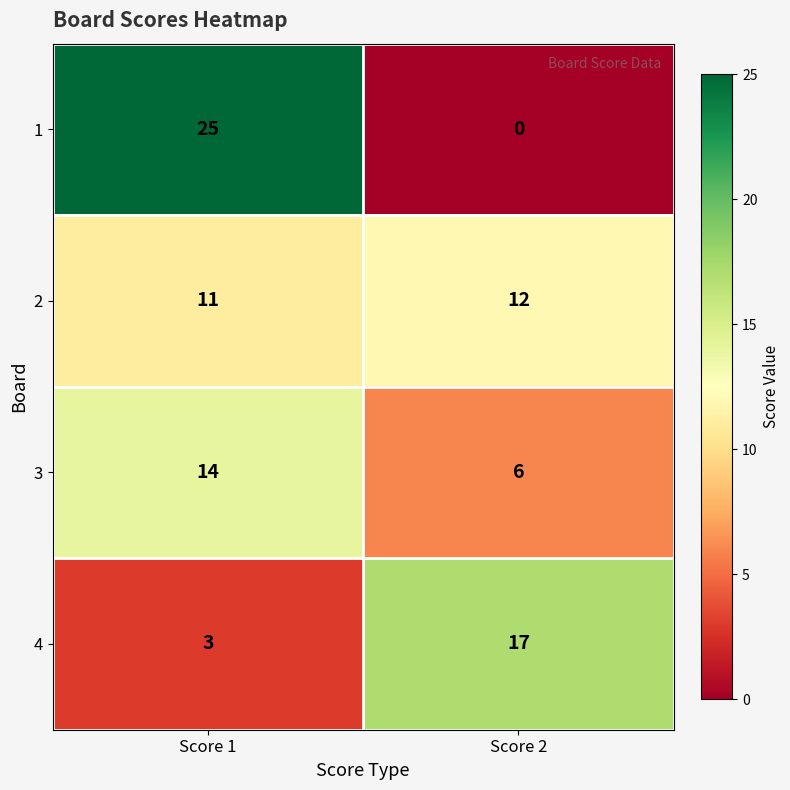

What is the average value of the 3 series?

10